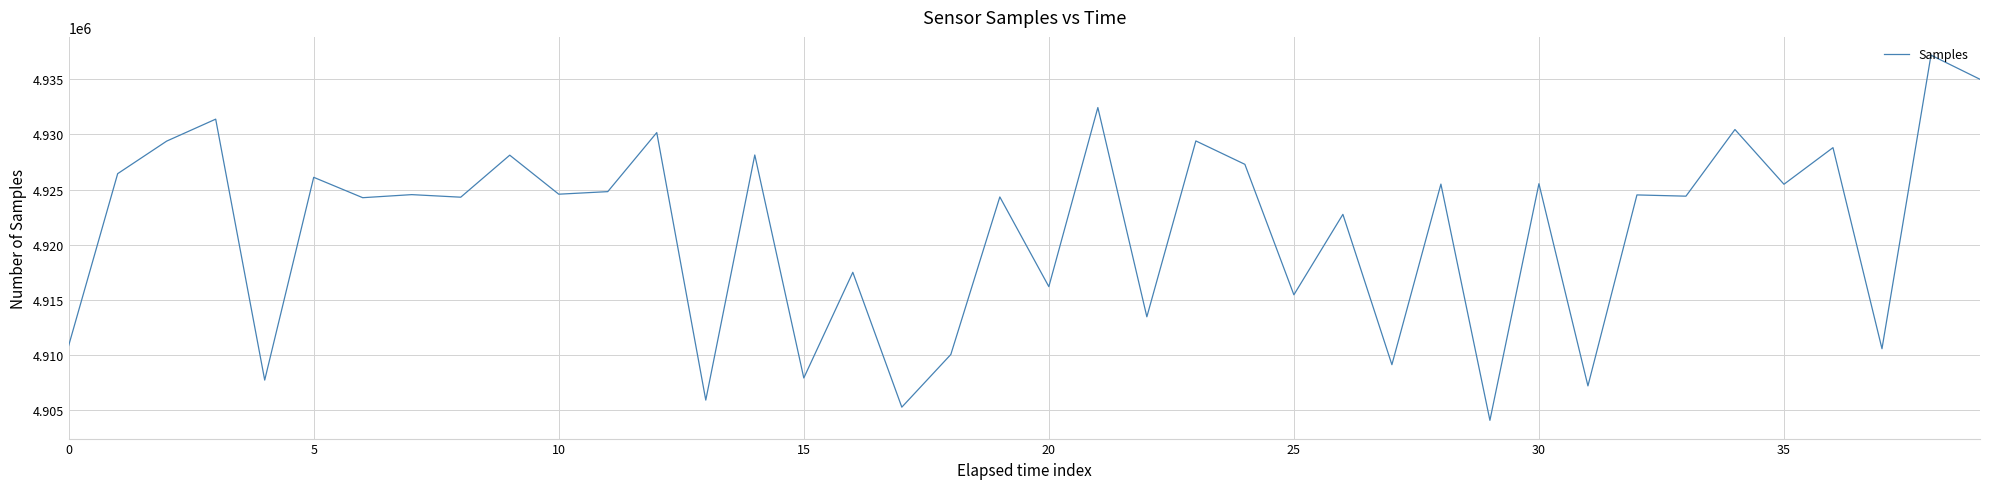

True or false: the data has more than 1 interior local peaks.

True